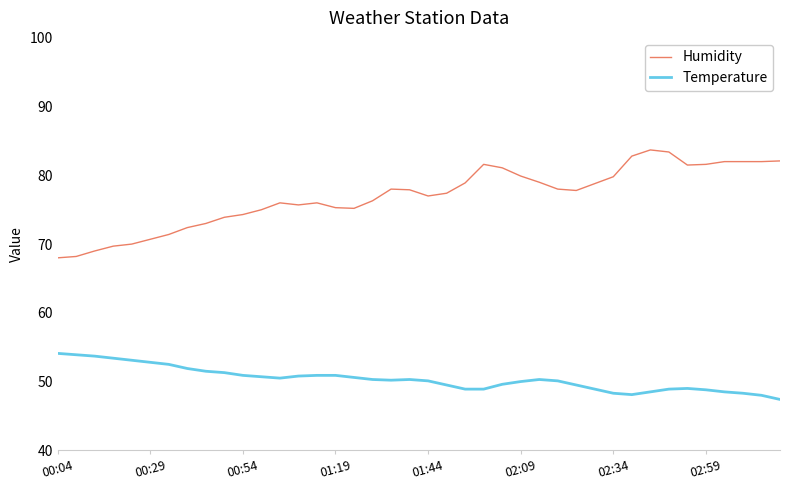

True or false: Temperature and Humidity cross at least once.

False